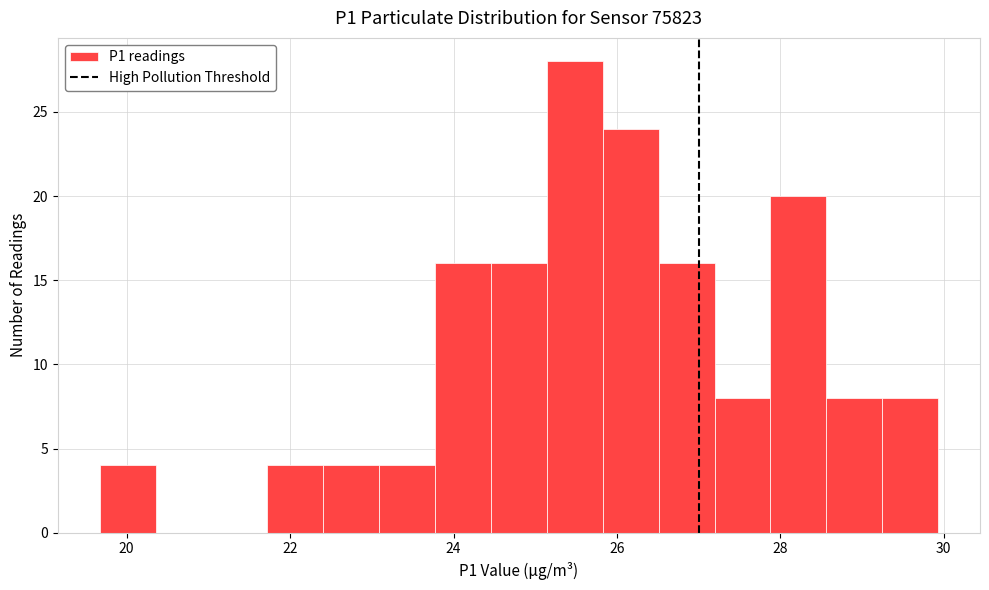

Read against the x-axis, roughly where is the centre of the tallest bar?

25.4